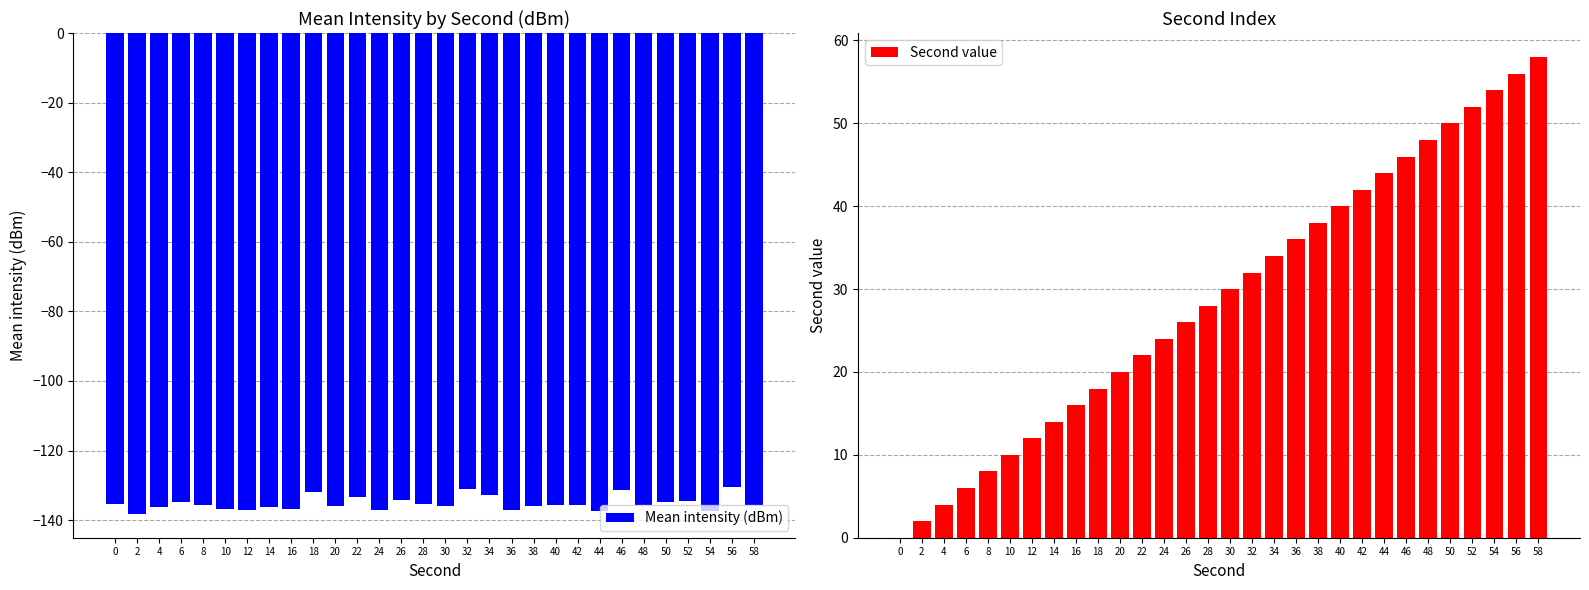

Rank the series by their maximum value, from lowest to highest.

Mean intensity (dBm), Second value